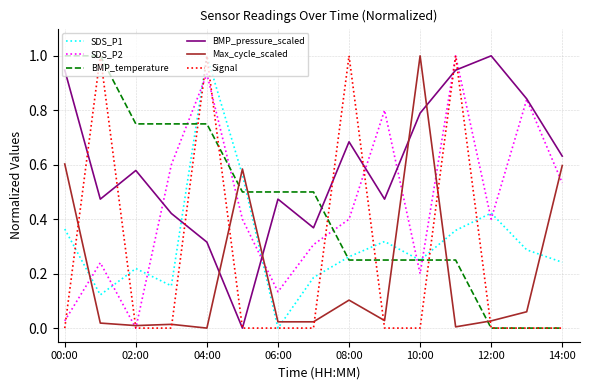

What is the maximum value for Max_cycle_scaled?

1.0